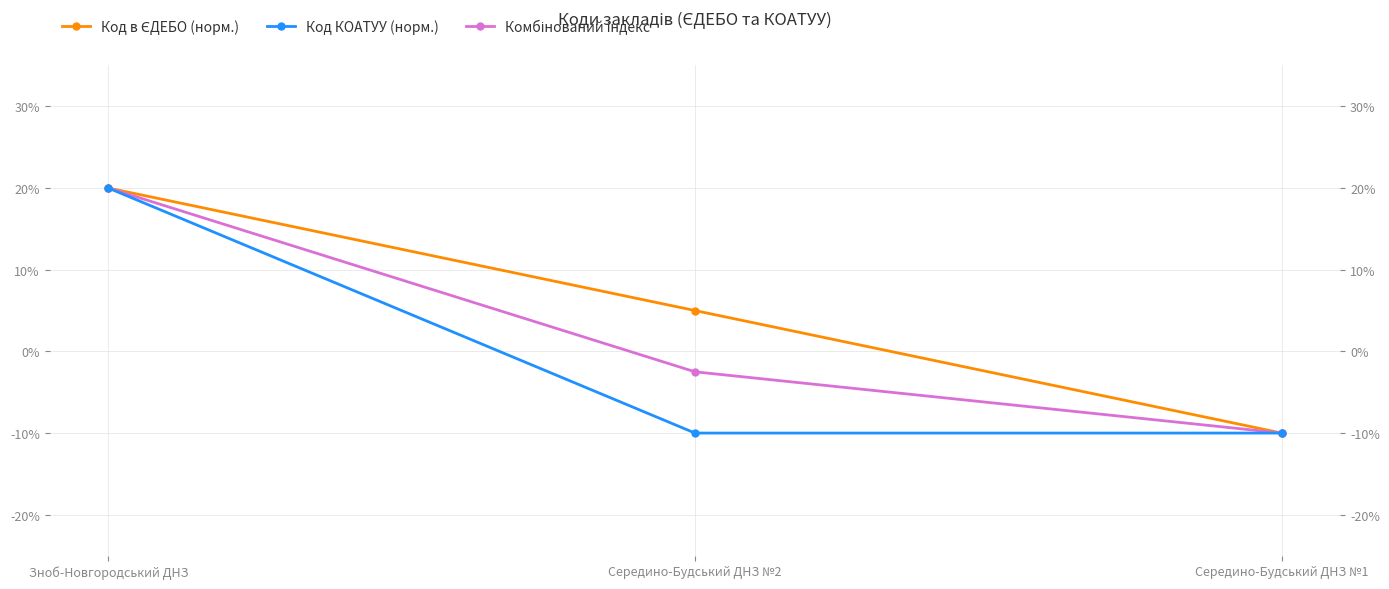

What value does the Комбінований індекс series have at Середино-Будський ДНЗ №1?

-10.0